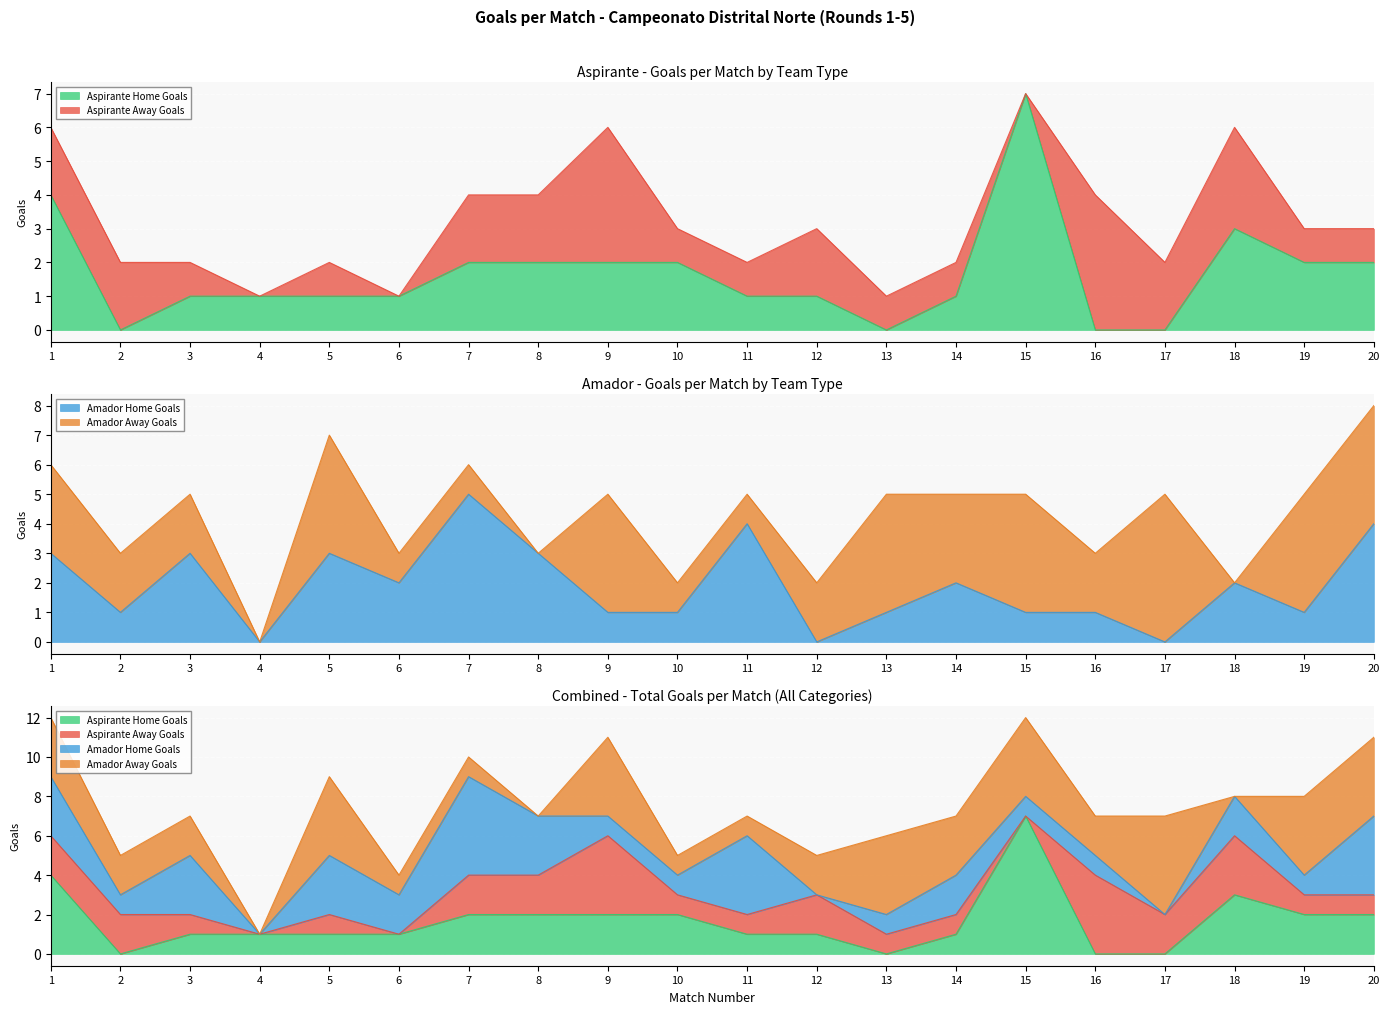

In Amador Home Goals, how many points are higher than both neighbors (excluding endpoints)?

6